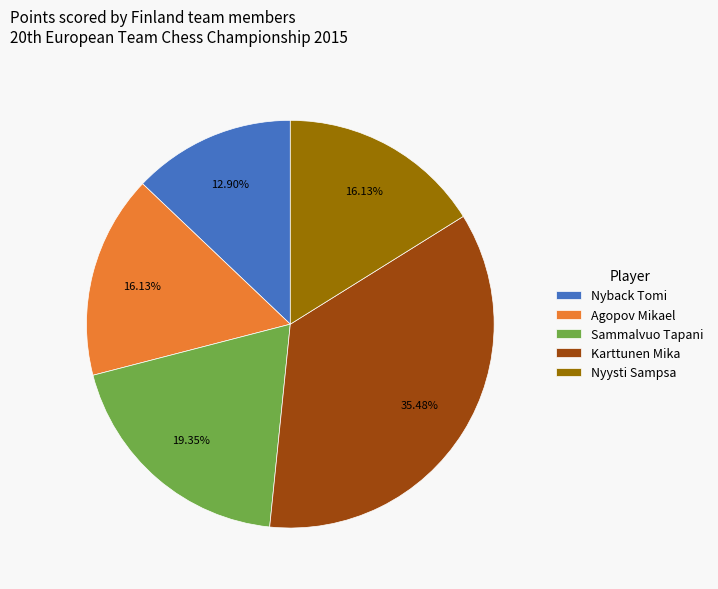

What percentage is the Nyback Tomi slice, to the nearest percent?

13%